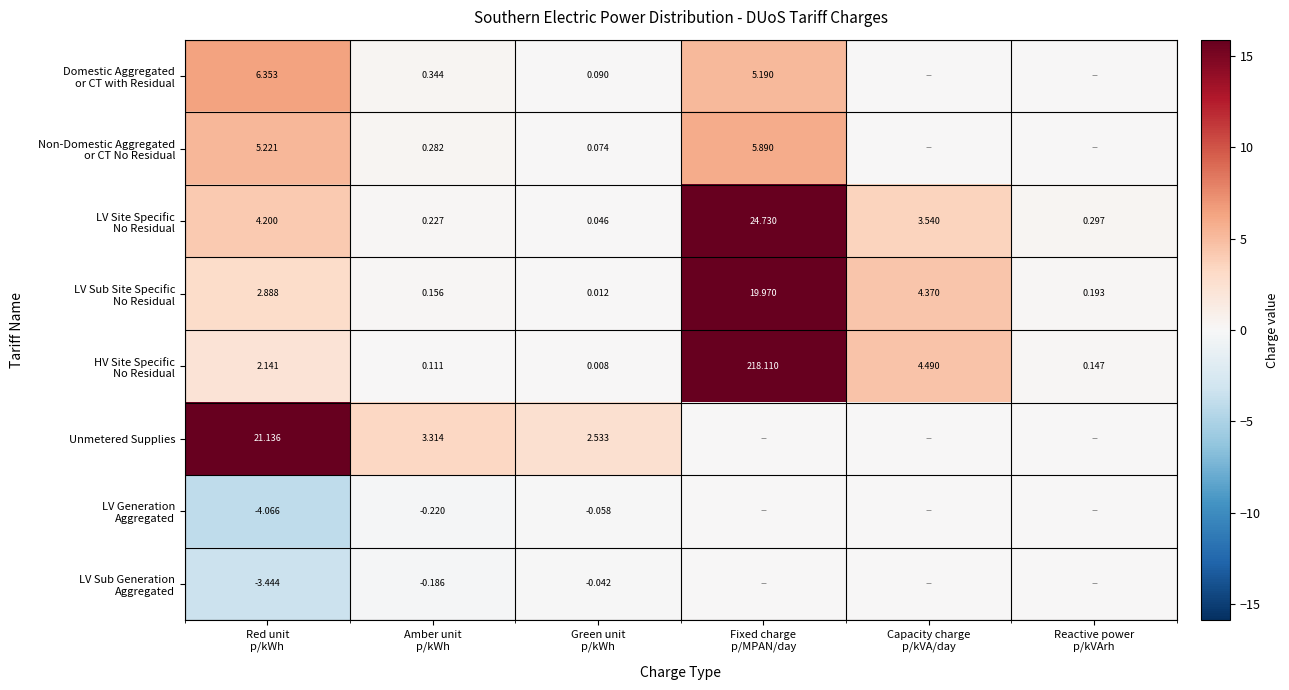

Between Amber unit
p/kWh and Fixed charge
p/MPAN/day, which is larger?

Fixed charge
p/MPAN/day